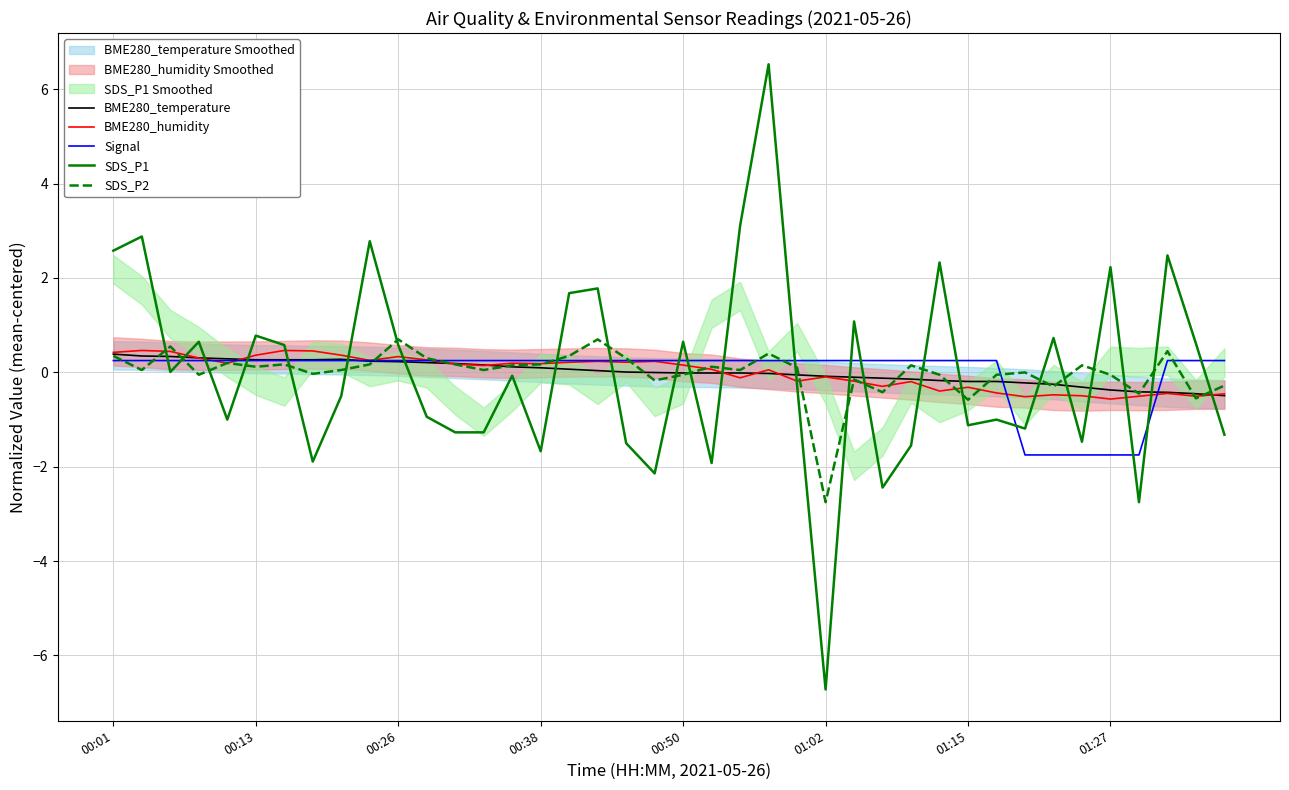

What is the value of the SDS_P2 point at the 37th from the left?

-0.5